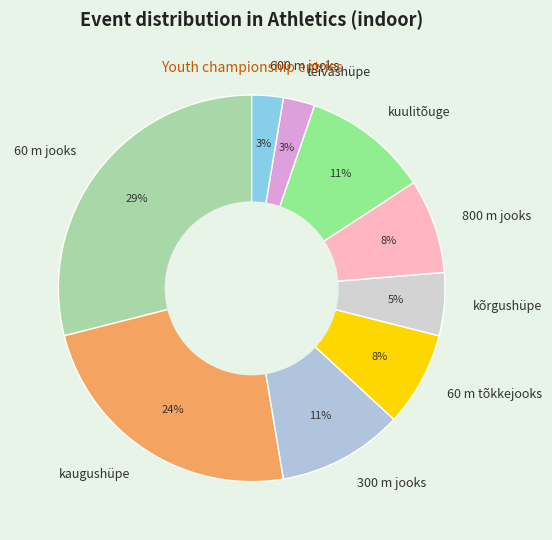

To the nearest percent, what is the average slice percentage?

11%